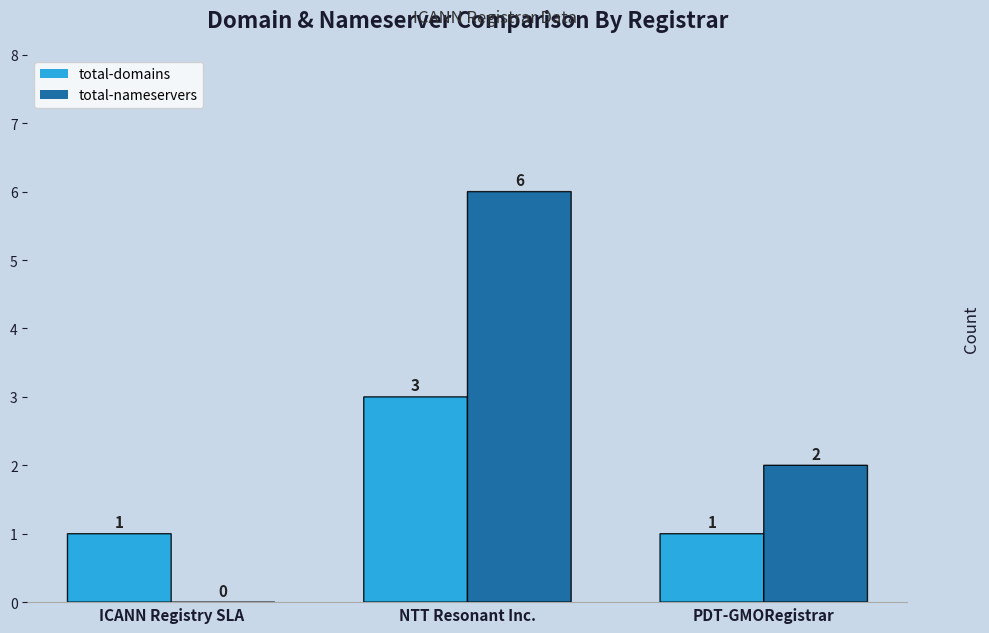

Count the total-domains values in the range 1 to 3.

3